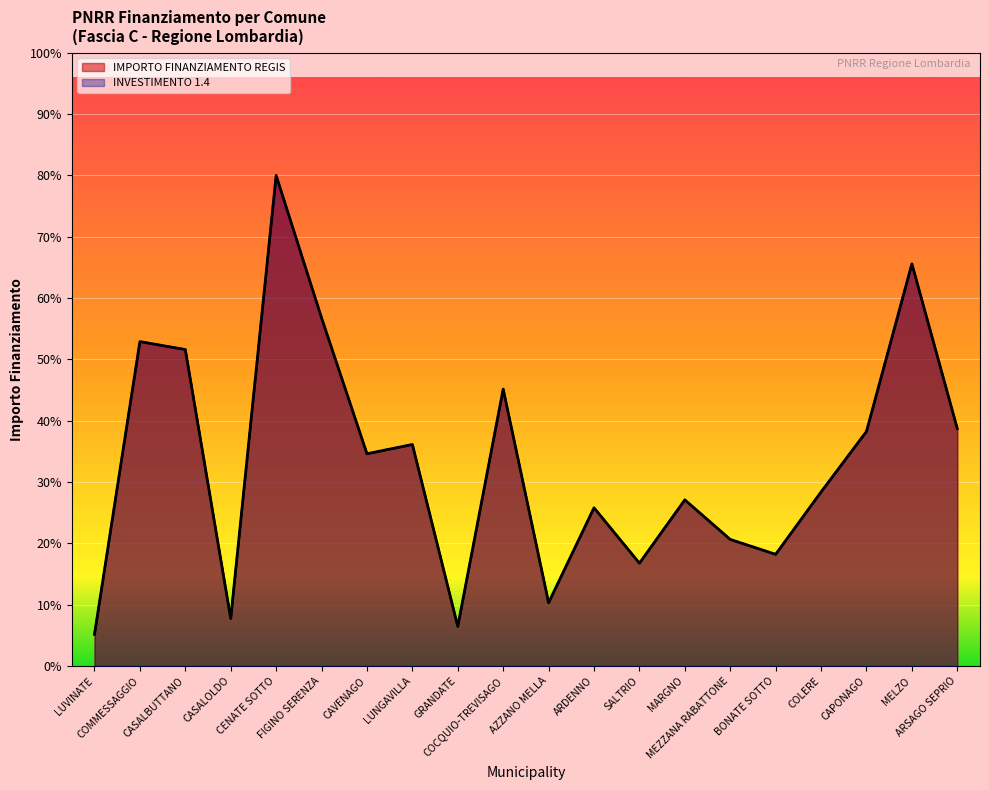

How many values in the INVESTIMENTO 1.4 series exceed 16283?

9